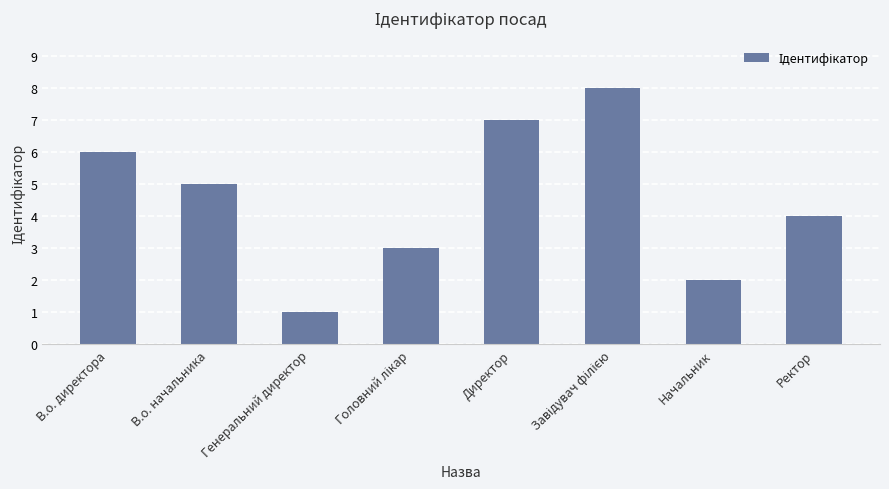

What is the smallest value displayed?

1